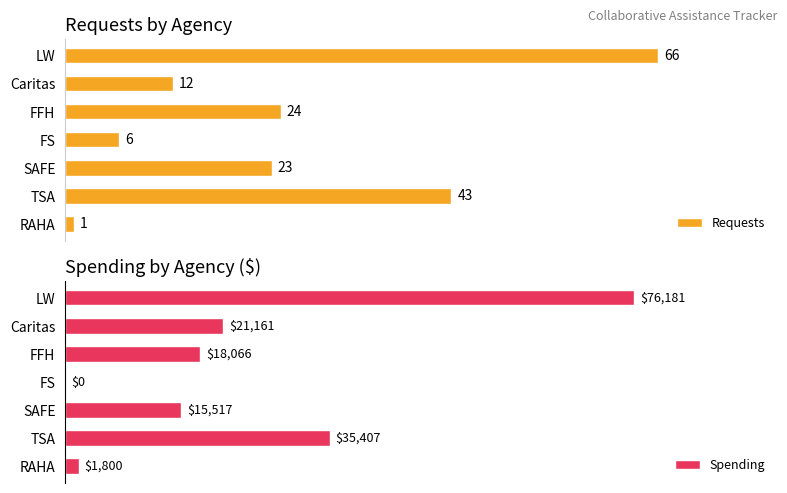

At which label does Spending reach its peak?

LW